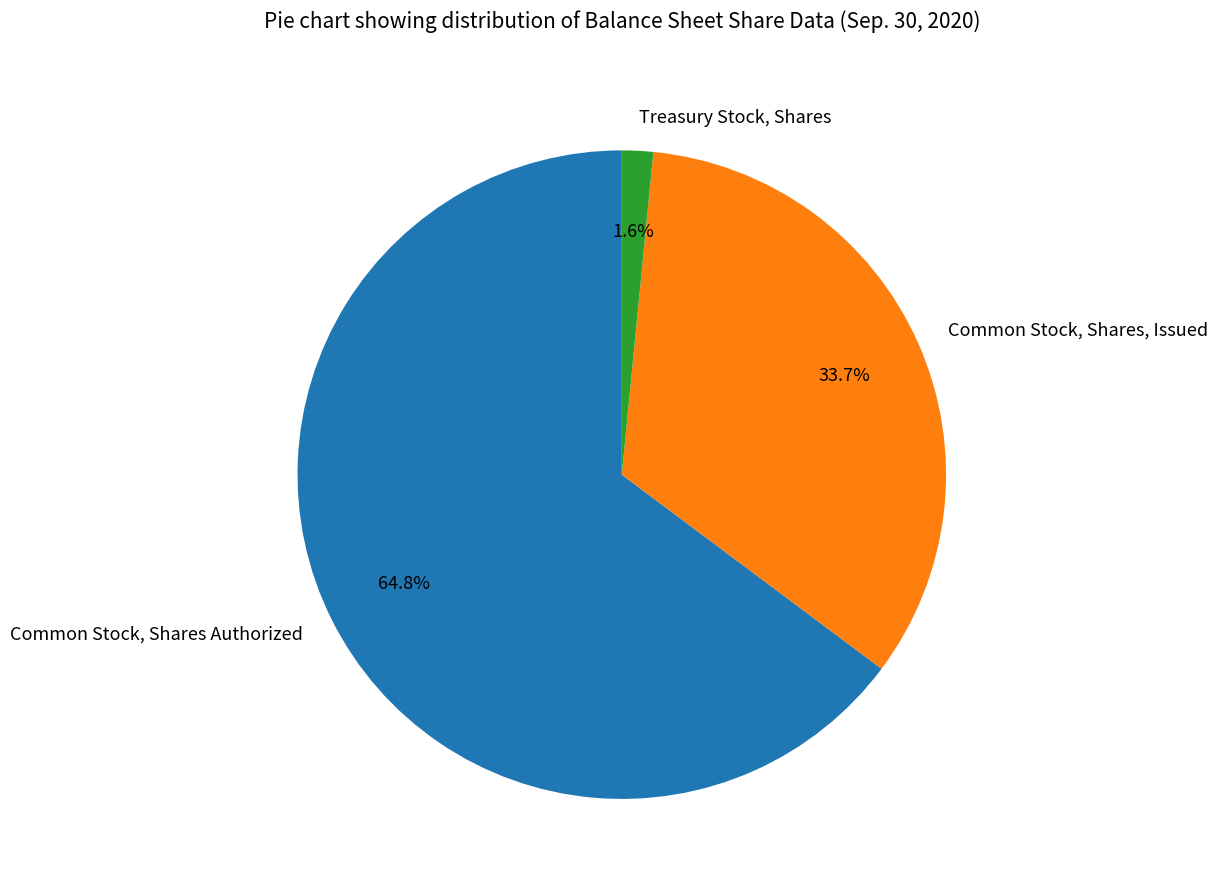

To the nearest percent, what portion does Common Stock, Shares Authorized represent?

65%